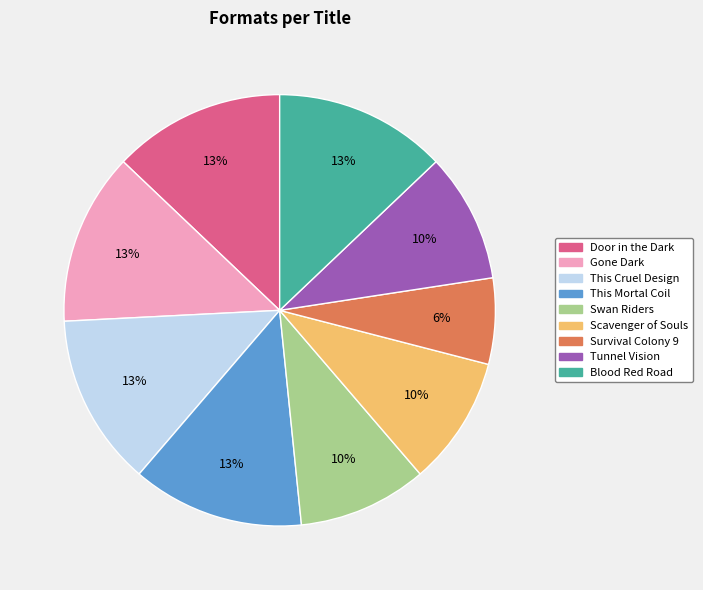

The Blood Red Road slice represents 25% of the pie. True or false?

False